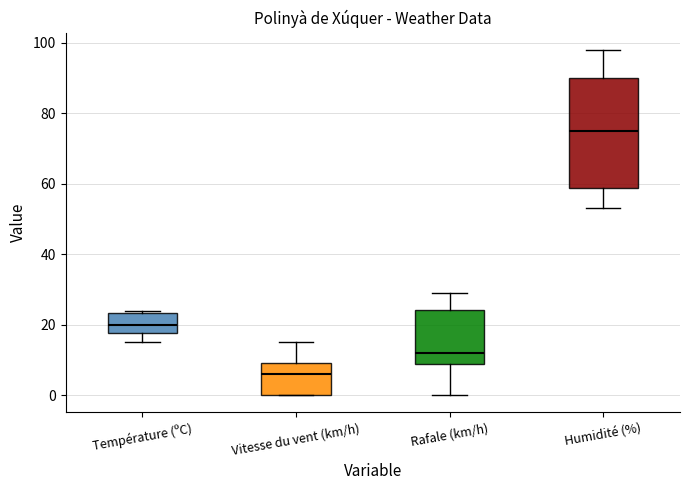

Reading left to right, read every box against the y-axis: the position of its median line, the range the box covers, and the ends of its whiskers. The values are not printed on the chart, so give them approximately, as read against the axis.

Température (ºC): median 20, box 18 to 24, whiskers 16 to 24
Vitesse du vent (km/h): median 6, box 0 to 10, whiskers 0 to 16
Rafale (km/h): median 12, box 8 to 24, whiskers 0 to 30
Humidité (%): median 76, box 58 to 90, whiskers 54 to 98